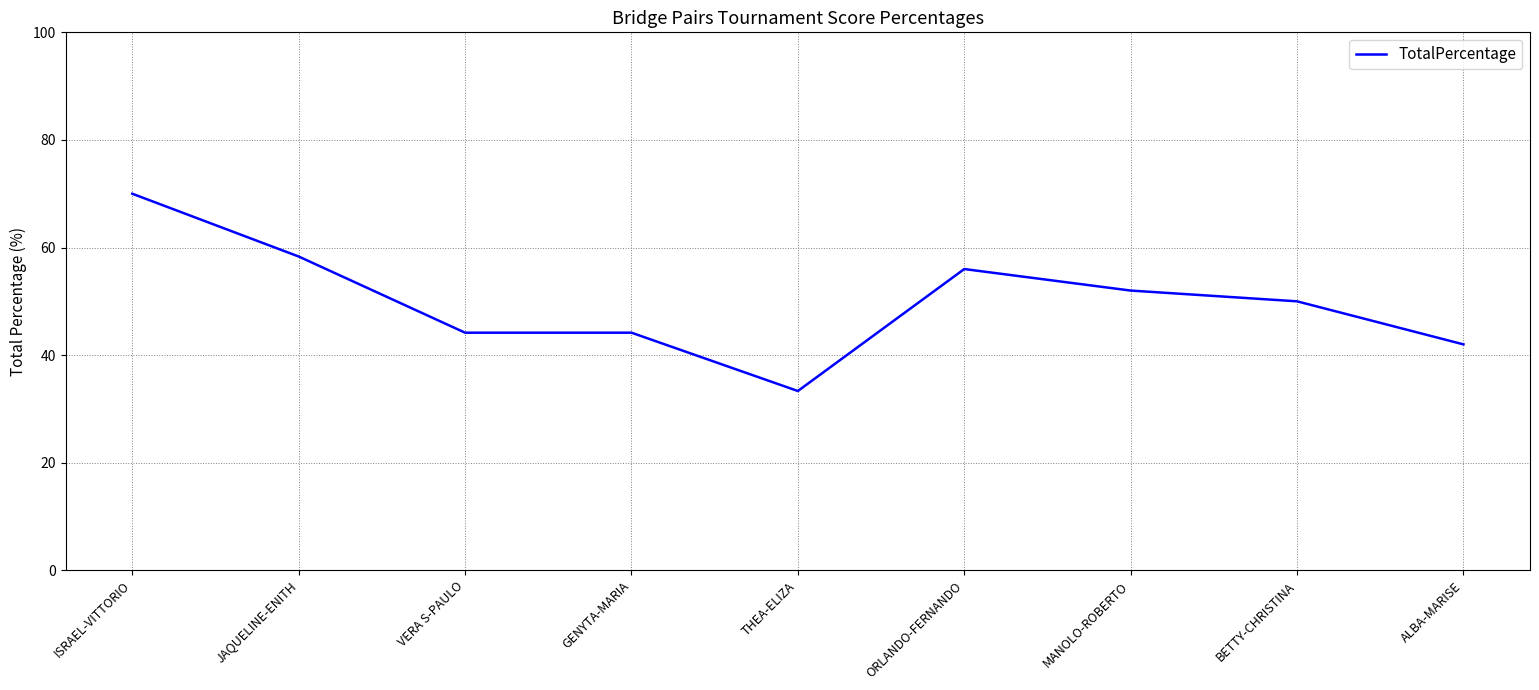

Reading right to left, list all the values displayed in this chart.

42.0	50.0	52.0	56.0	33.3	44.2	44.2	58.3	70.0